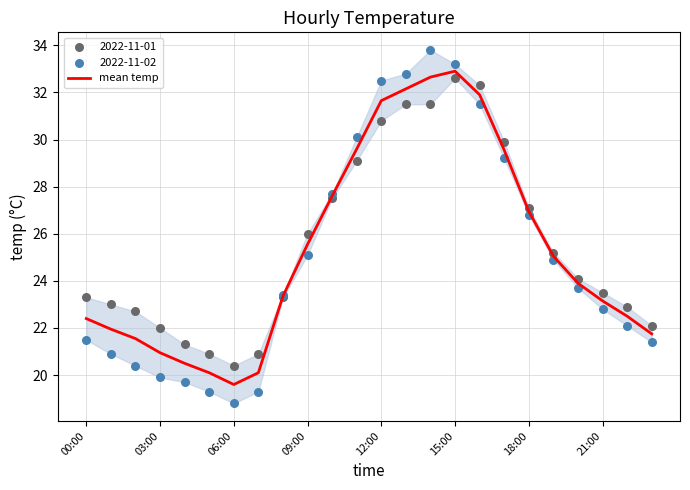

Where is mean temp nearest to the value 26?

09:00